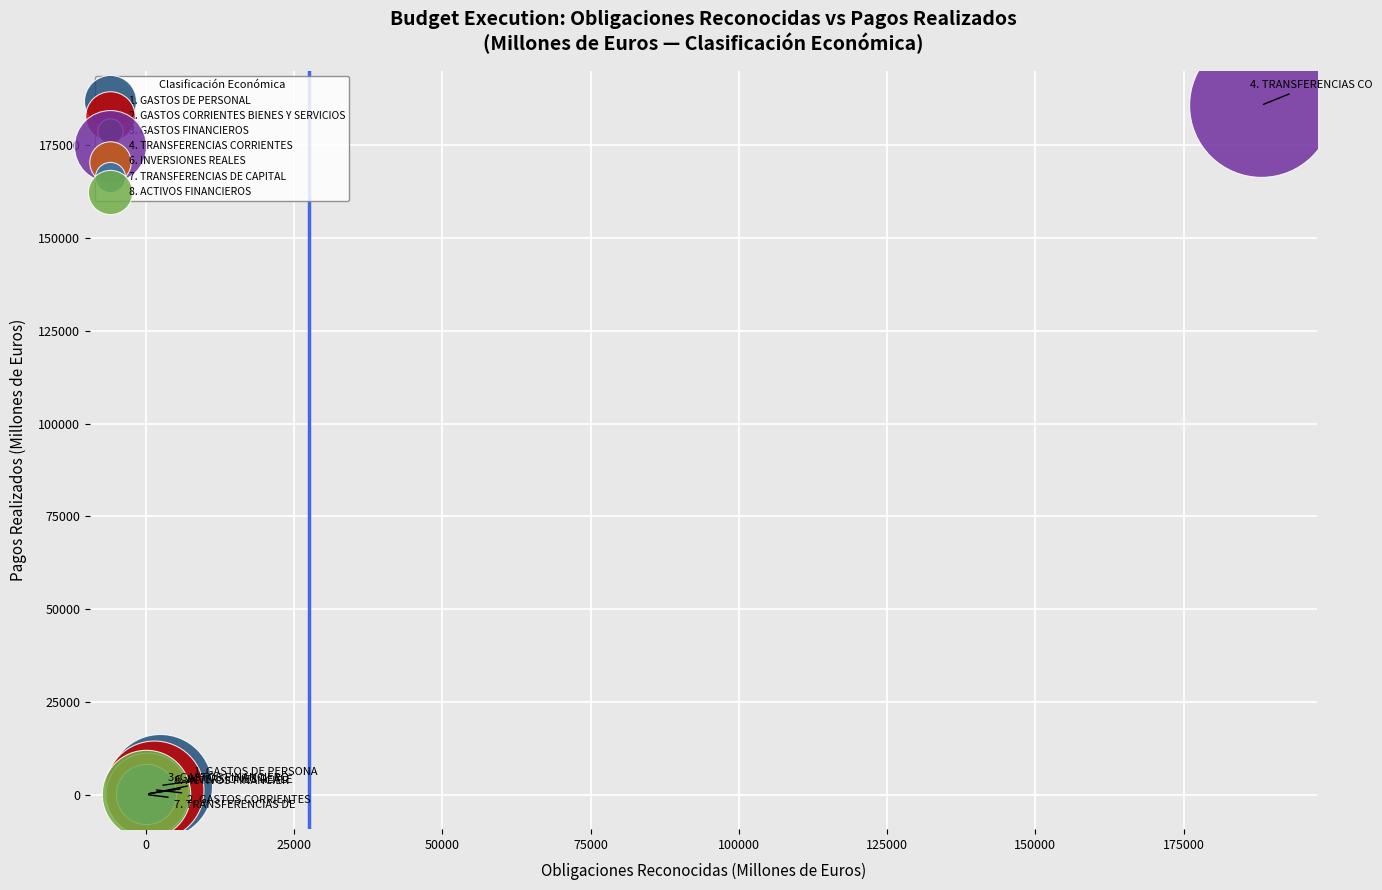

What are all the series names shown in the legend?

1. GASTOS DE PERSONAL, 2. GASTOS CORRIENTES BIENES Y SERVICIOS, 3. GASTOS FINANCIEROS, 4. TRANSFERENCIAS CORRIENTES, 6. INVERSIONES REALES, 7. TRANSFERENCIAS DE CAPITAL, 8. ACTIVOS FINANCIEROS